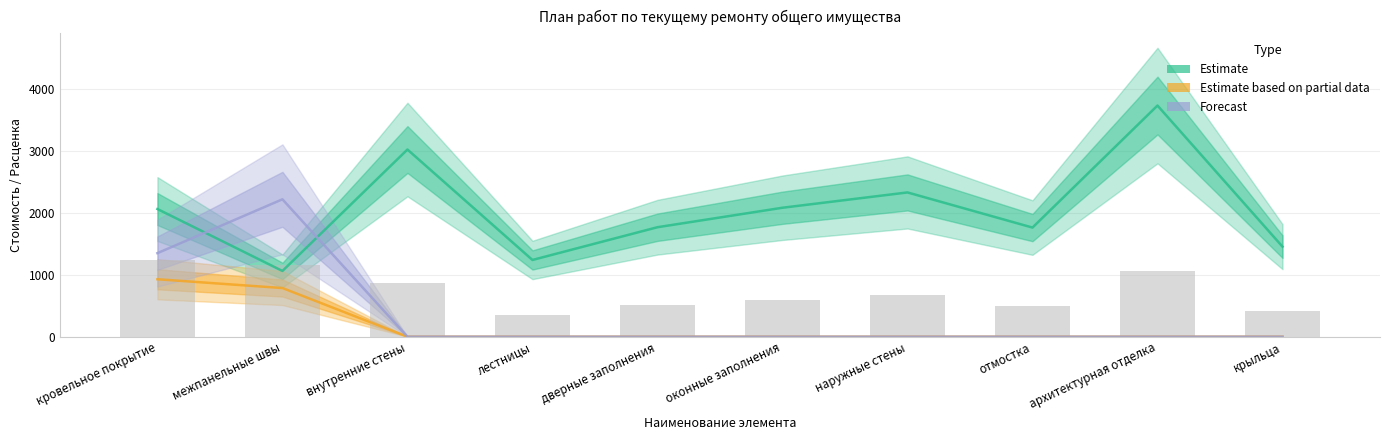

Reading left to right, transcribe all the data shown in this chart.

Estimate: 2062.8	1062.1	3024.4	1239.8	1768.9	2083.7	2331.0	1763.2	3735.1	1455.0
Estimate based on partial data: 928.3	786.0	0.0	0.0	0.0	0.0	0.0	0.0	0.0	0.0
Forecast: 1350.0	2220.0	0.0	0.0	0.0	0.0	0.0	0.0	0.0	0.0